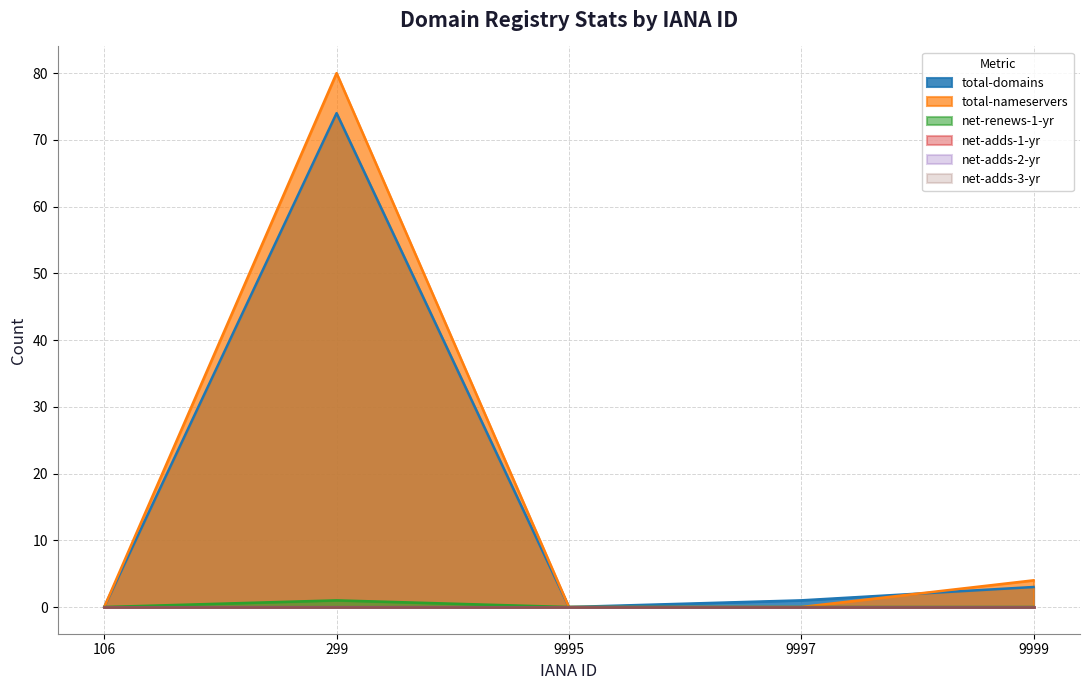

How many lines are shown in the chart?

6